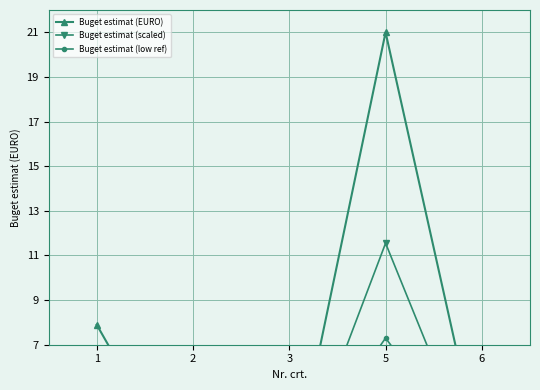

Rank the series at 1 from highest to lowest value.

Buget estimat (EURO), Buget estimat (scaled), Buget estimat (low ref)